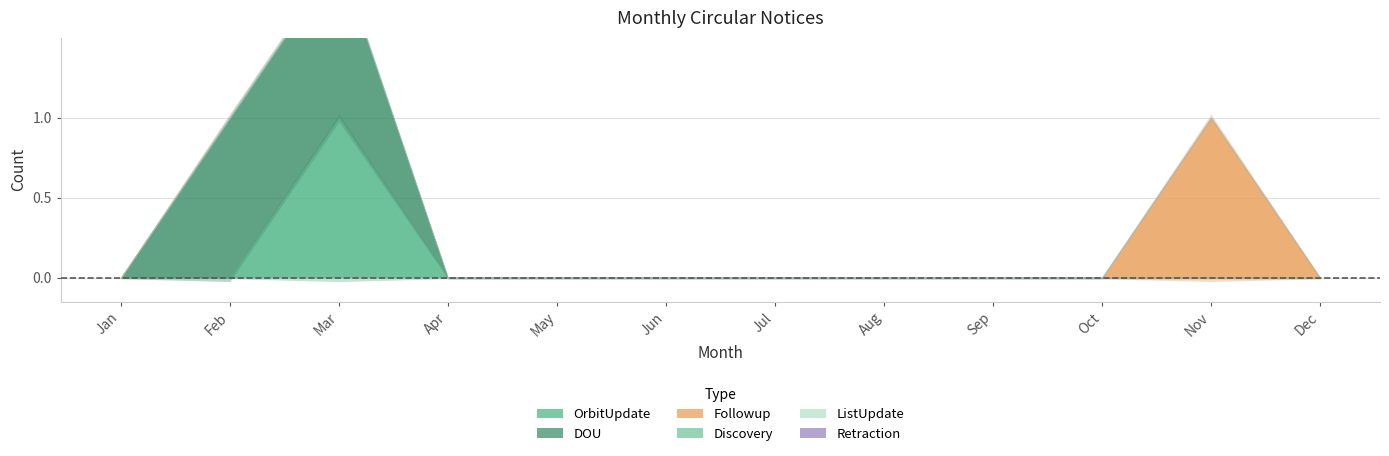

At which label does OrbitUpdate reach its peak?

Mar